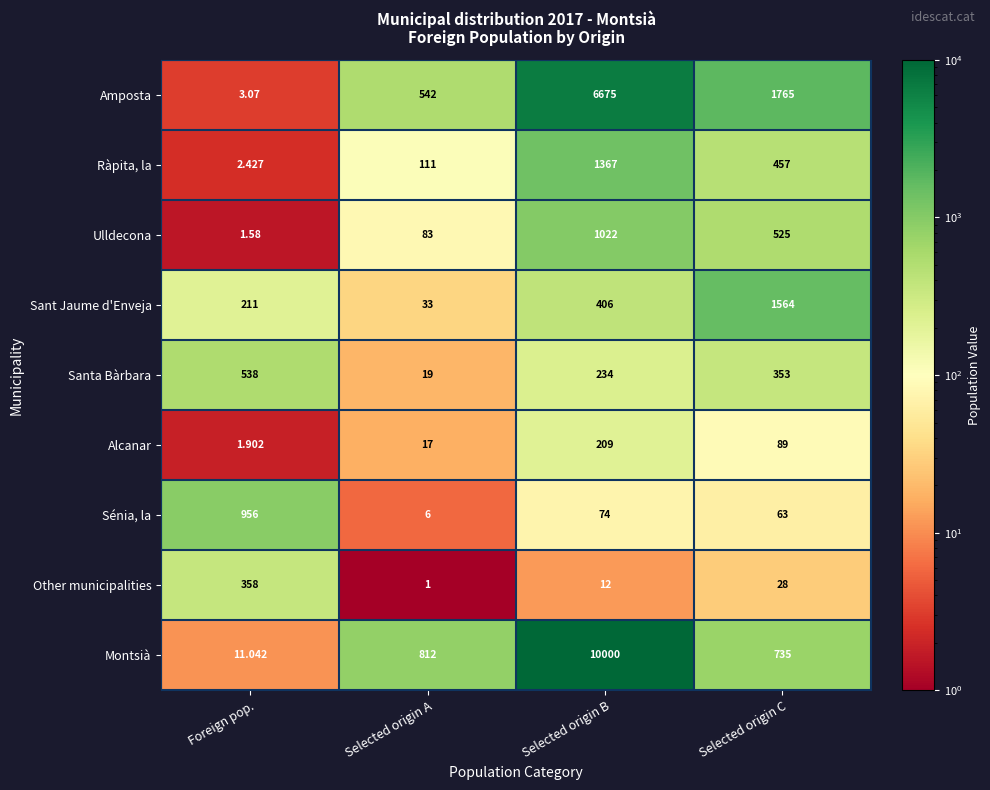

Where does the Sénia, la series first go above 74?

Foreign pop.